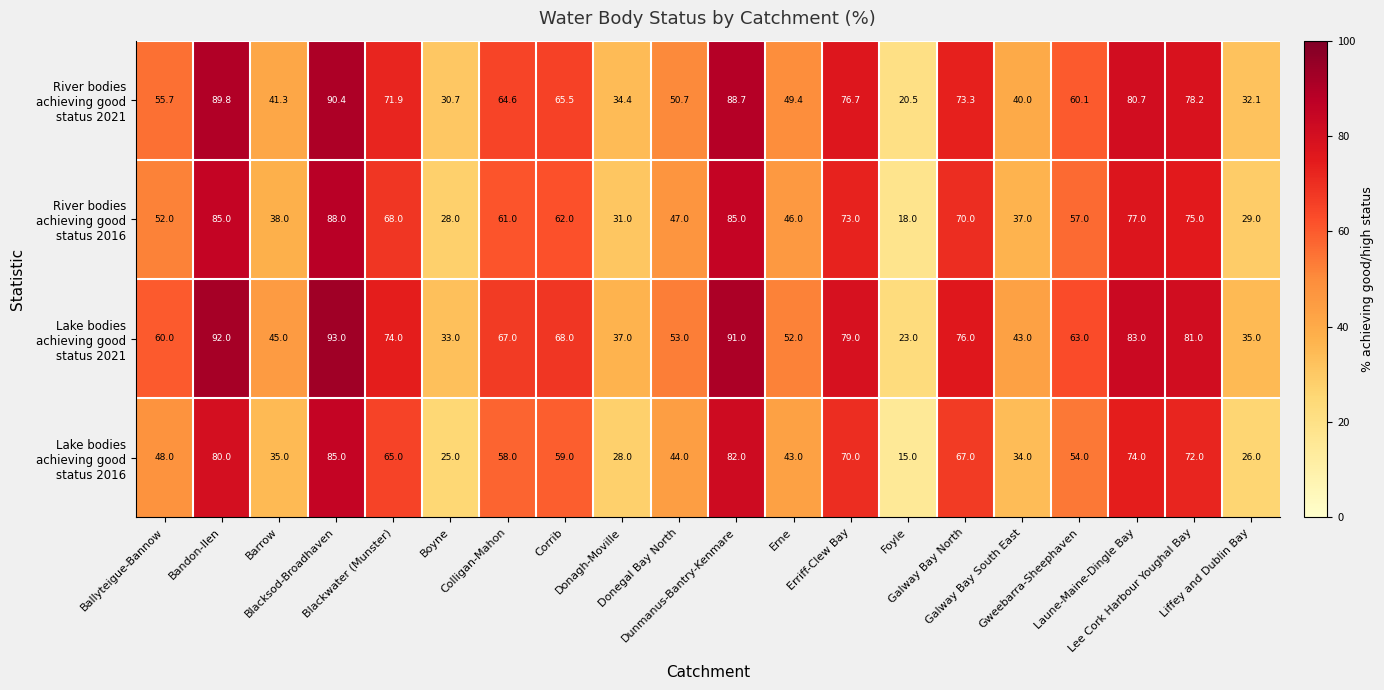

At how many categories does at least one series exceed 24?

19